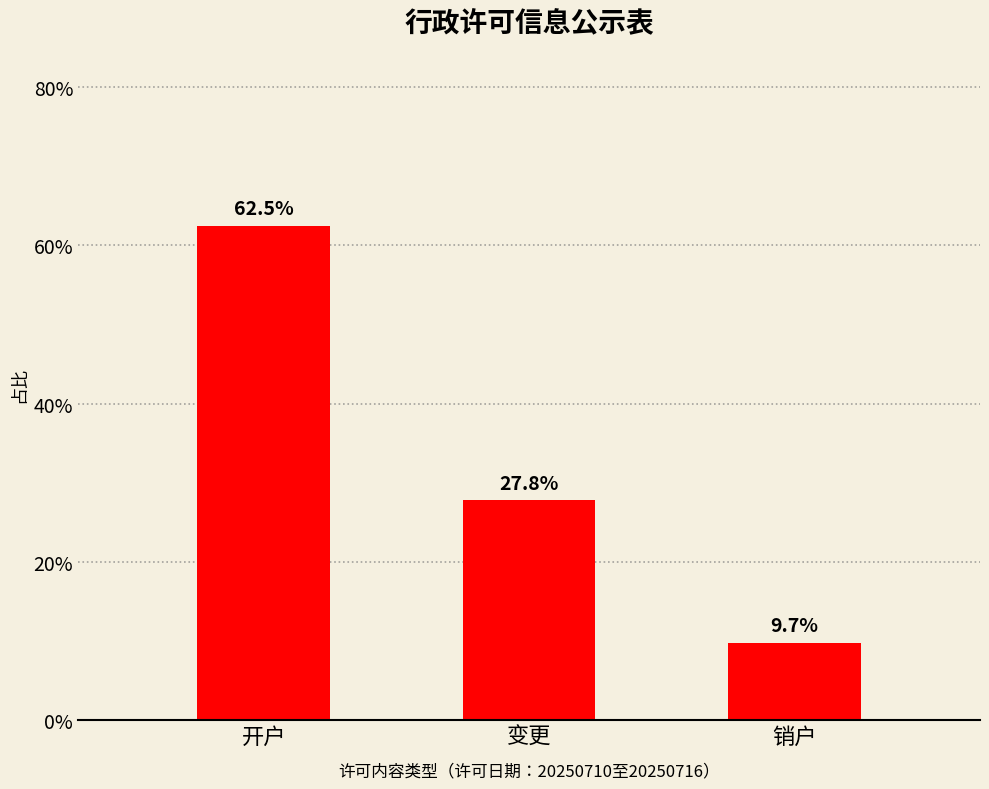

The value at 开户 is 26.9. True or false?

False